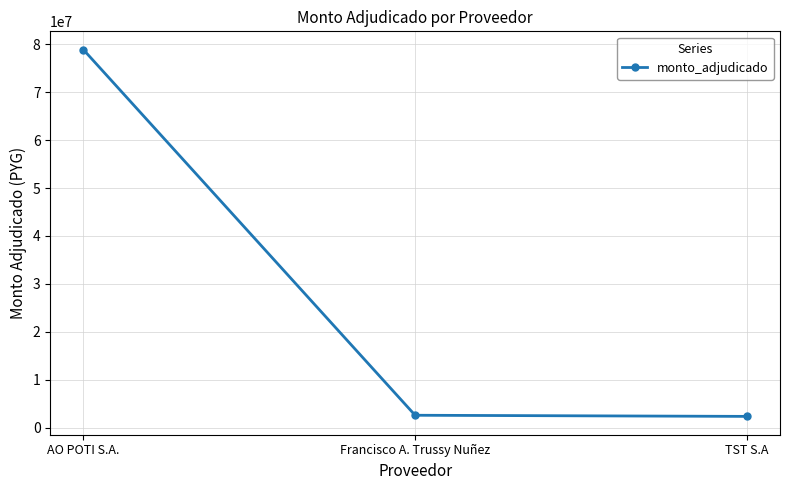

What is the value of the 1st point from the left?

78850000